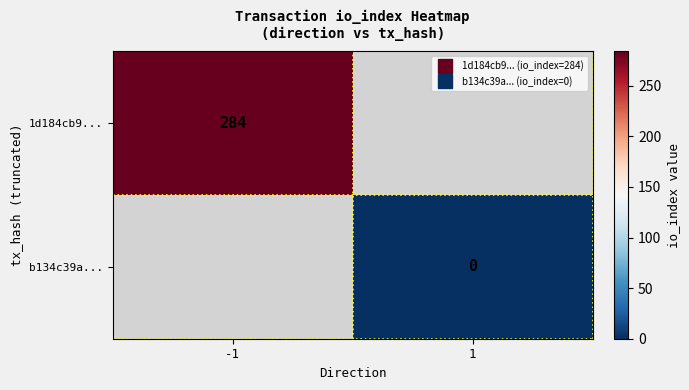

Between 1 and -1, which is larger?

-1